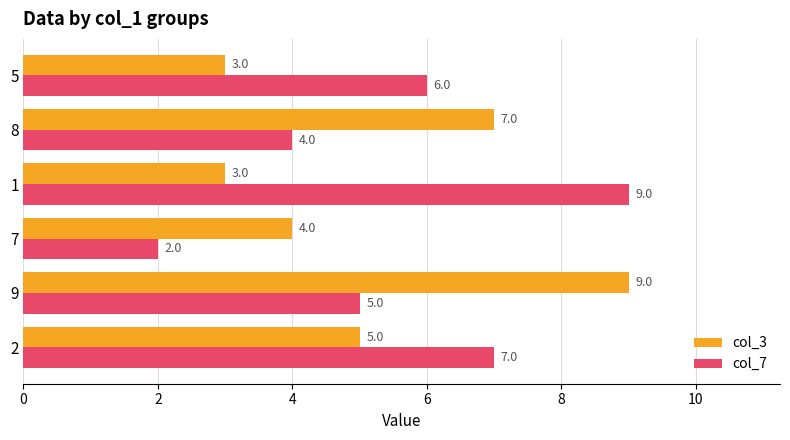

What is the spread (max minus min) of values at 1?

6